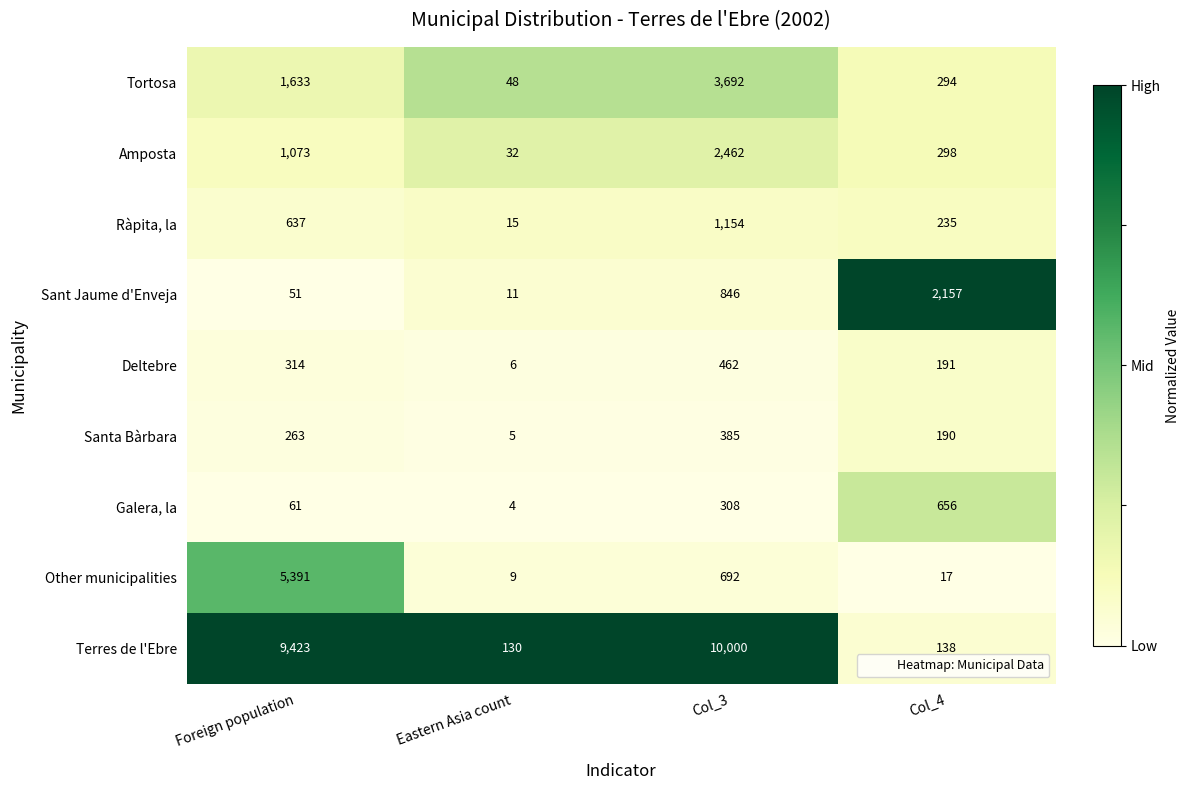

Count the number of categories in the chart.

4